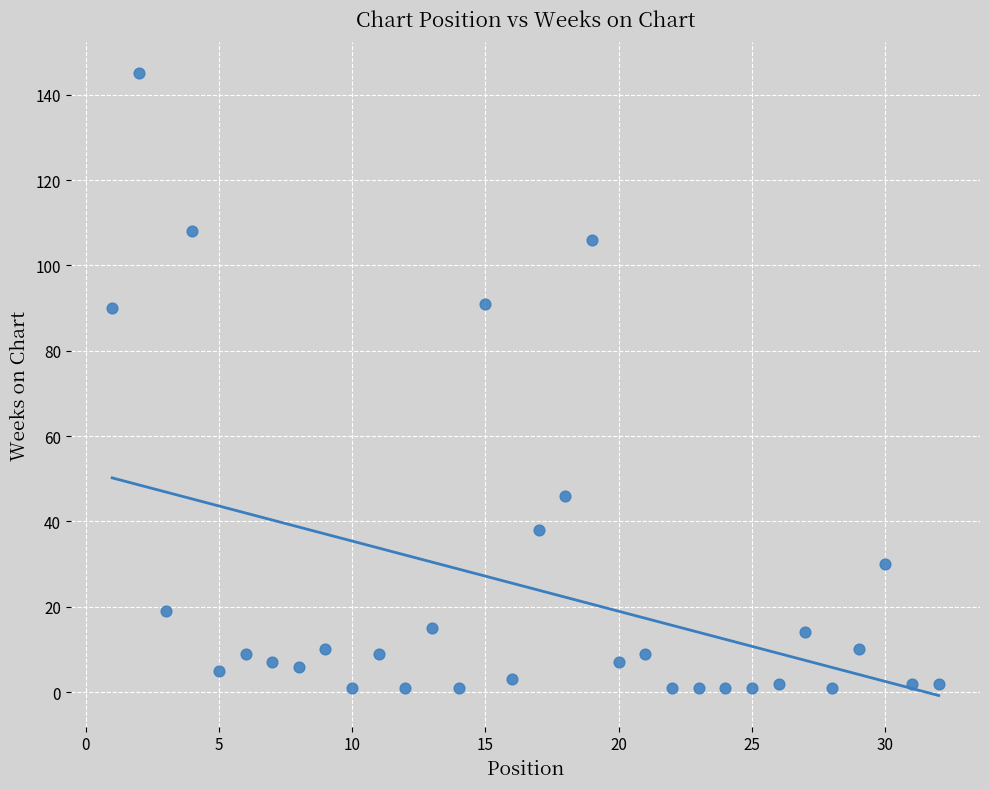

What is the range of Y values (max minus min)?

144